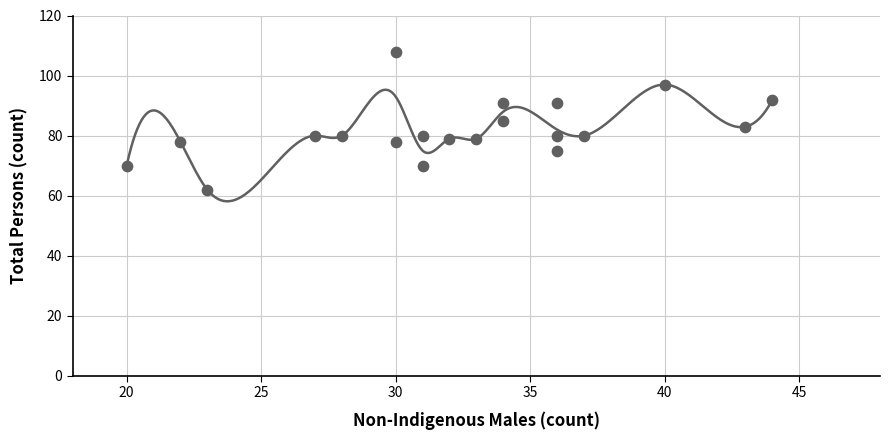

What is the range of X values (max minus min)?

24